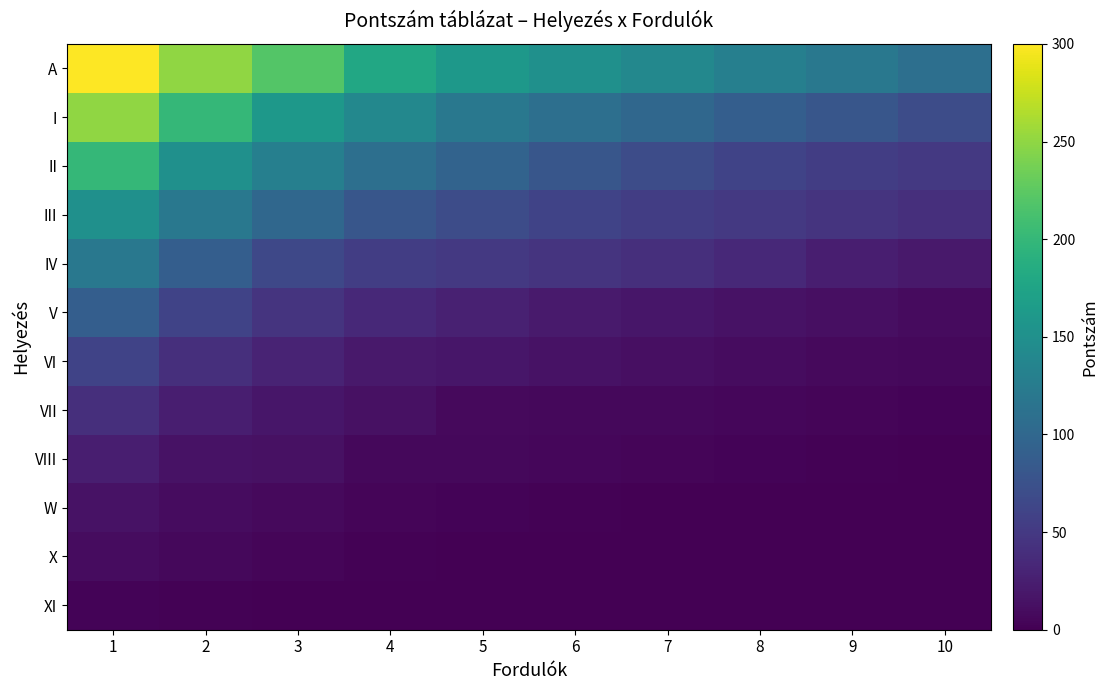

Between 4 and 10, which series saw the biggest shift?

A